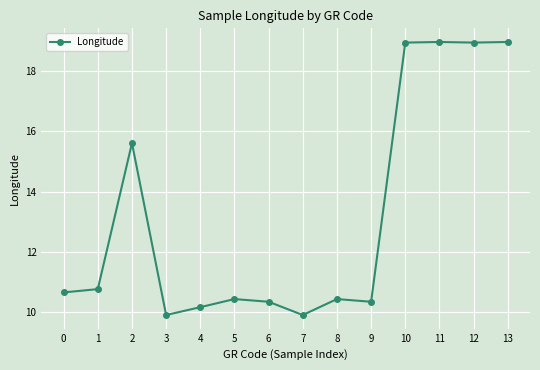

What is the difference between the maximum and minimum values?

9.1